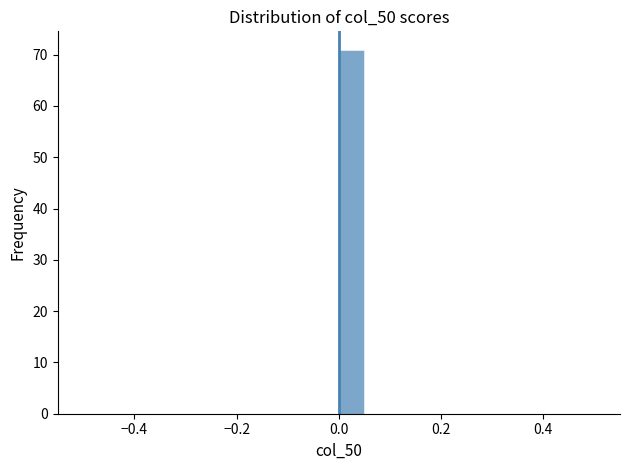

Read against the x-axis, roughly where is the centre of the tallest bar?

0.02